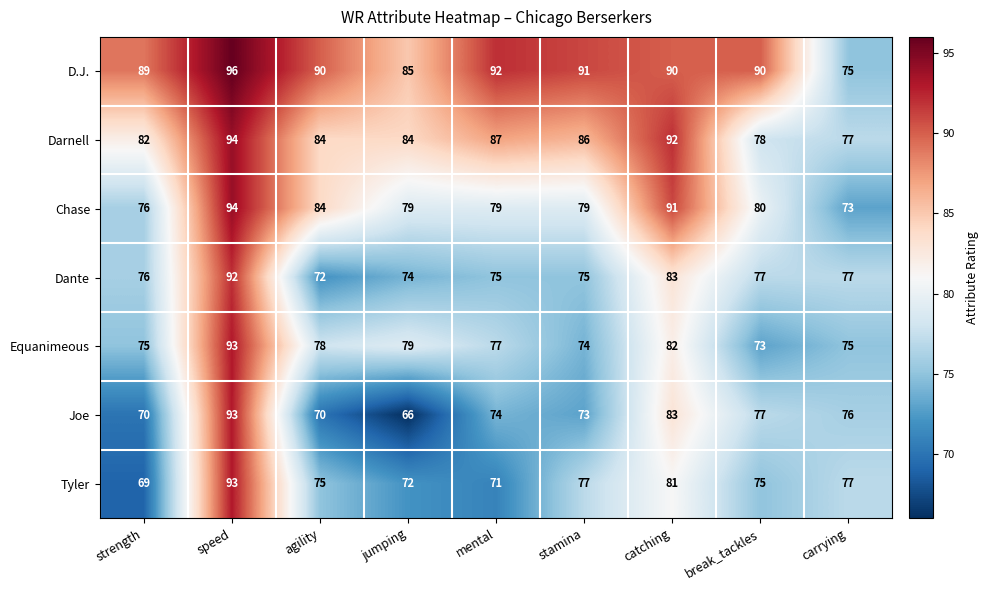

What is the difference between the maximum and minimum values in the Equanimeous series?

20